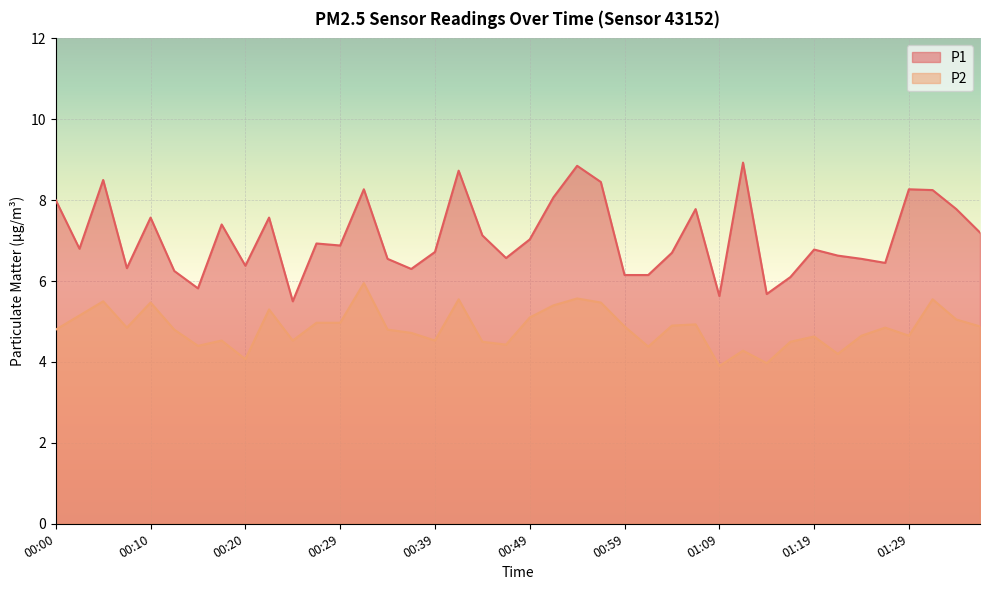

Rank the series by their average value, from lowest to highest.

P2, P1